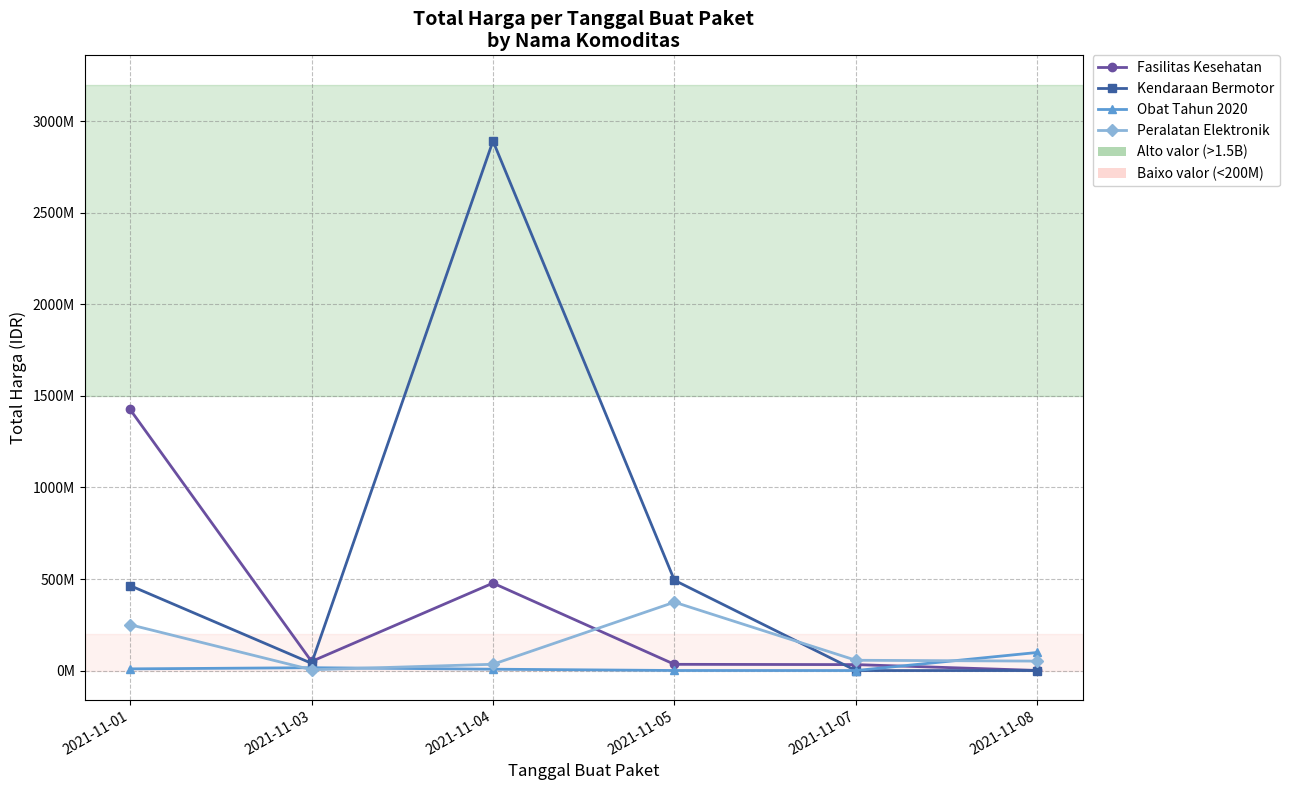

Where is the first local minimum for Obat Tahun 2020?

2021-11-07